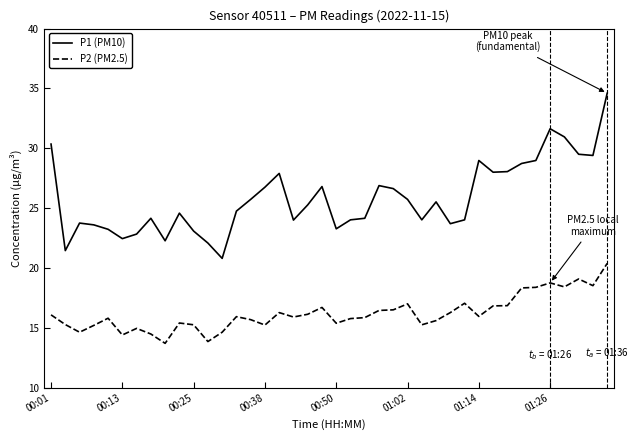

What is the smallest value displayed?

13.7